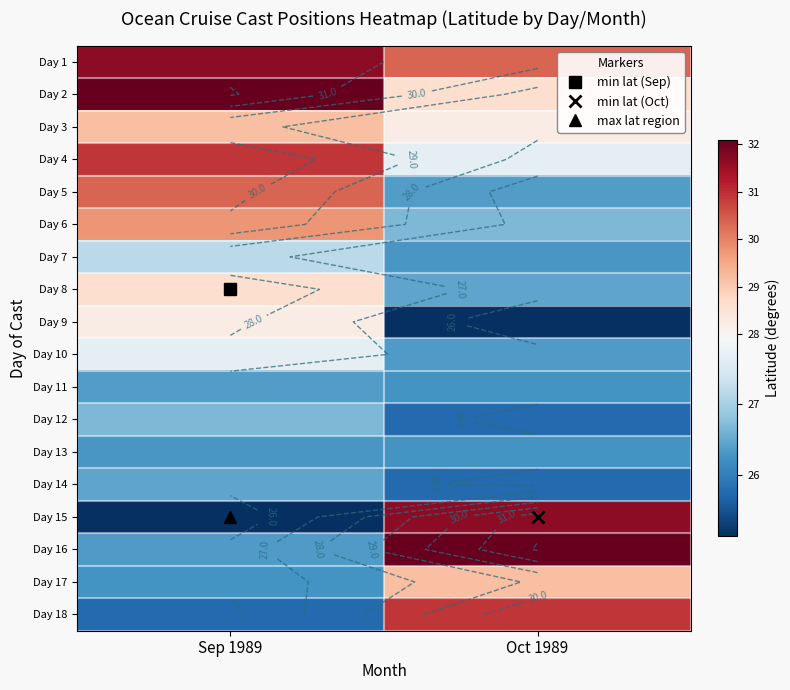

What is the total value across all series at Oct 1989?

500.1